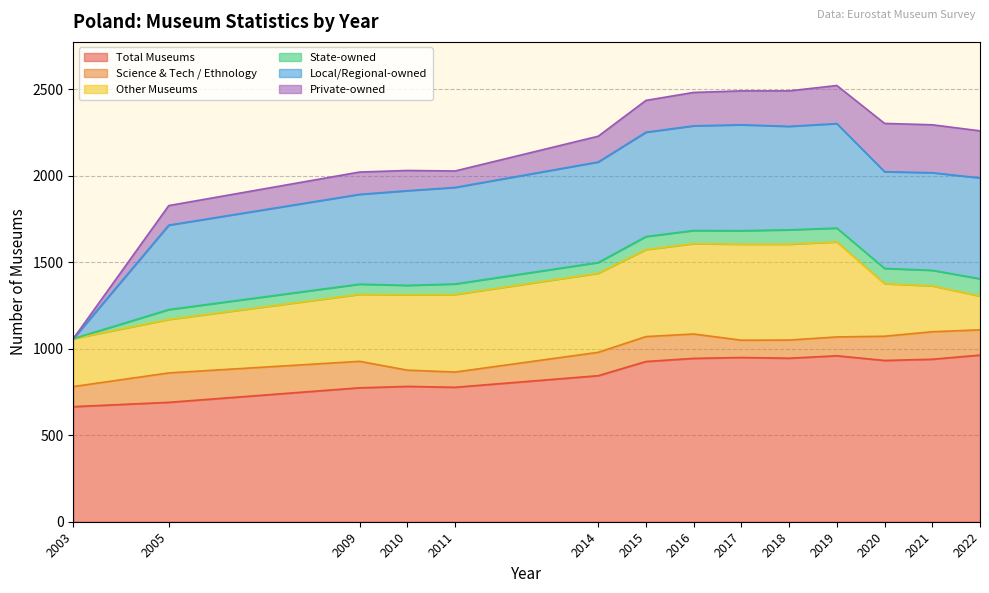

Reading right to left, what are all the values shown in this chart?

Total Museums: 2003=665	2005=690	2009=774	2010=782	2011=777	2014=844	2015=926	2016=944	2017=949	2018=945	2019=959	2020=932	2021=939	2022=963
Science & Tech / Ethnology: 2003=116	2005=170	2009=153	2010=94	2011=88	2014=135	2015=144	2016=141	2017=100	2018=105	2019=109	2020=140	2021=159	2022=146
Other Museums: 2003=277	2005=309	2009=387	2010=436	2011=448	2014=457	2015=503	2016=522	2017=555	2018=554	2019=549	2020=304	2021=265	2022=195
State-owned: 2003=0	2005=57	2009=59	2010=54	2011=61	2014=62	2015=75	2016=76	2017=78	2018=83	2019=80	2020=88	2021=90	2022=100
Local/Regional-owned: 2003=0	2005=488	2009=519	2010=547	2011=558	2014=581	2015=603	2016=605	2017=612	2018=598	2019=604	2020=559	2021=564	2022=583
Private-owned: 2003=0	2005=113	2009=129	2010=117	2011=95	2014=149	2015=184	2016=193	2017=196	2018=205	2019=220	2020=279	2021=277	2022=272